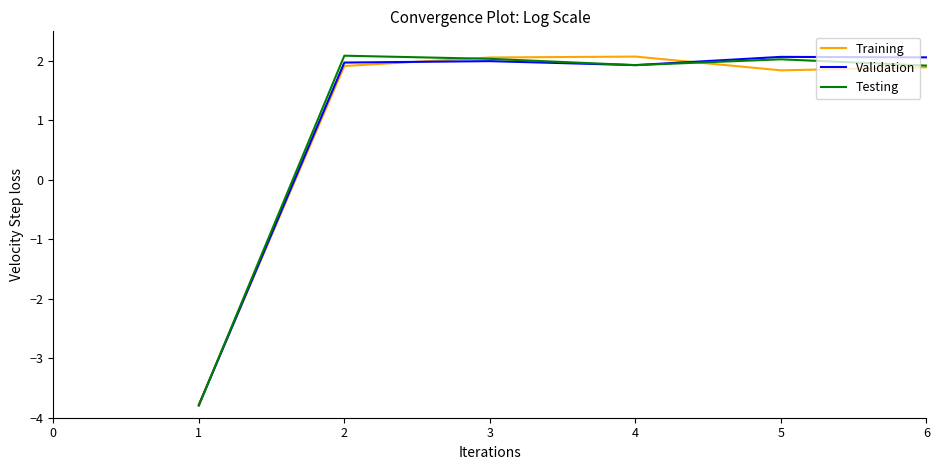

After their last crossing, which series has the higher values: Training or Validation?

Validation